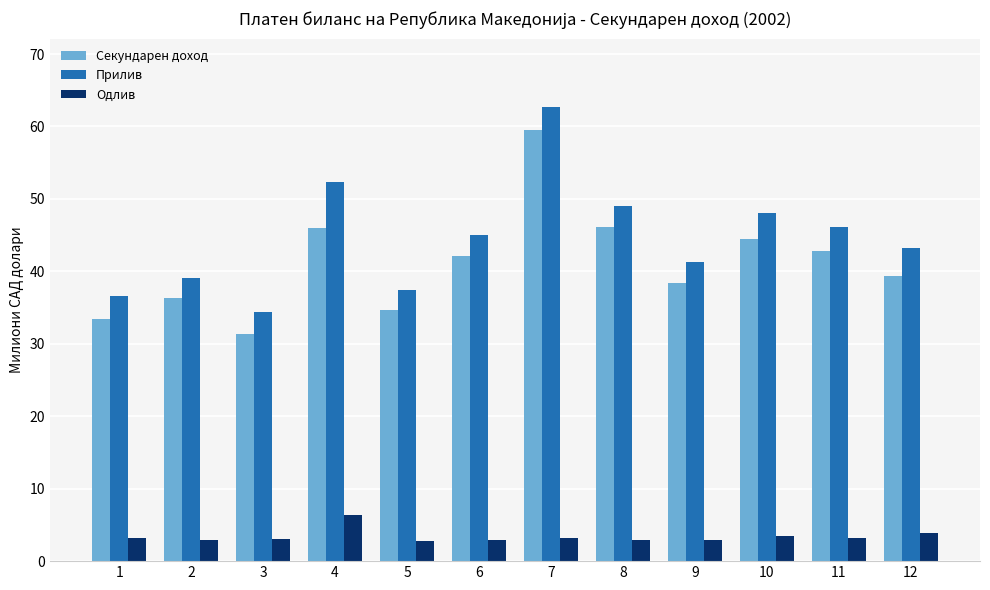

Is it true that Прилив equals 71.2 at 4?

False